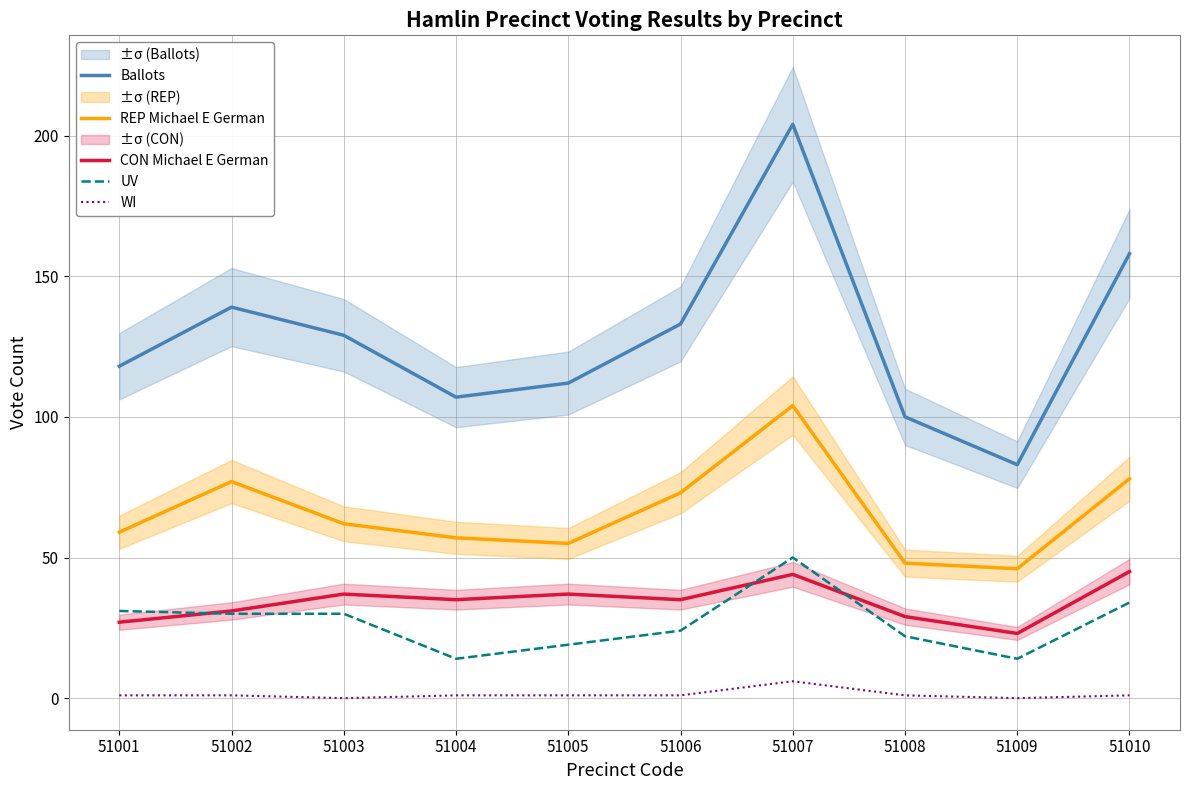

Reading left to right, what are all the values shown in this chart?

Ballots: 51001=118	51002=139	51003=129	51004=107	51005=112	51006=133	51007=204	51008=100	51009=83	51010=158
REP Michael E German: 51001=59	51002=77	51003=62	51004=57	51005=55	51006=73	51007=104	51008=48	51009=46	51010=78
CON Michael E German: 51001=27	51002=31	51003=37	51004=35	51005=37	51006=35	51007=44	51008=29	51009=23	51010=45
UV: 51001=31	51002=30	51003=30	51004=14	51005=19	51006=24	51007=50	51008=22	51009=14	51010=34
WI: 51001=1	51002=1	51003=0	51004=1	51005=1	51006=1	51007=6	51008=1	51009=0	51010=1